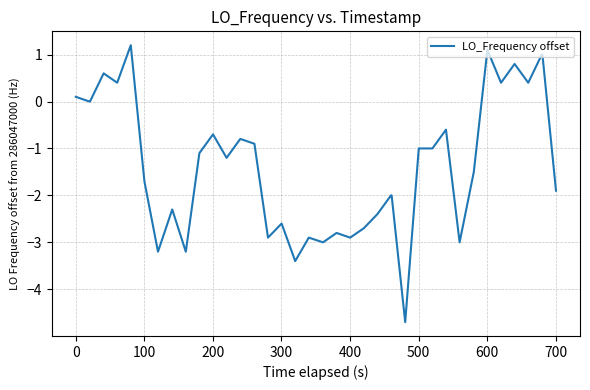

What is the smallest value displayed?

-4.7